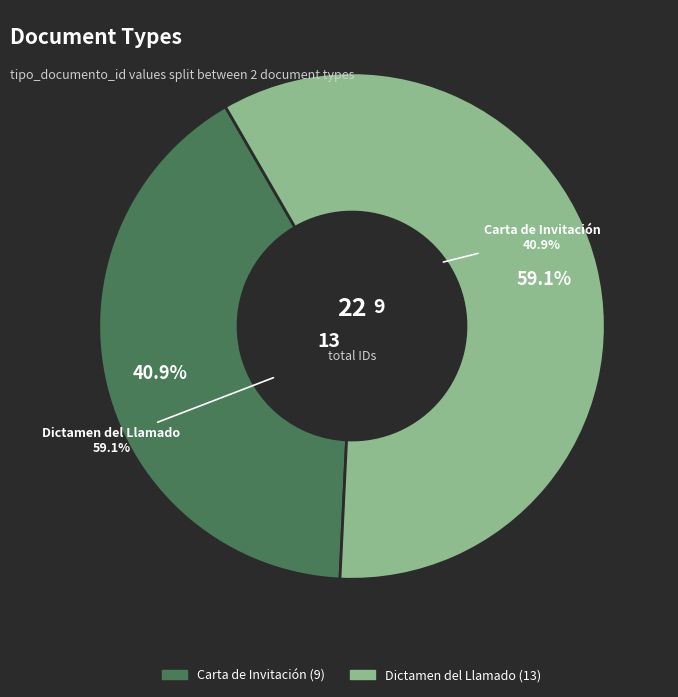

To the nearest percent, what is the average slice percentage?

50%